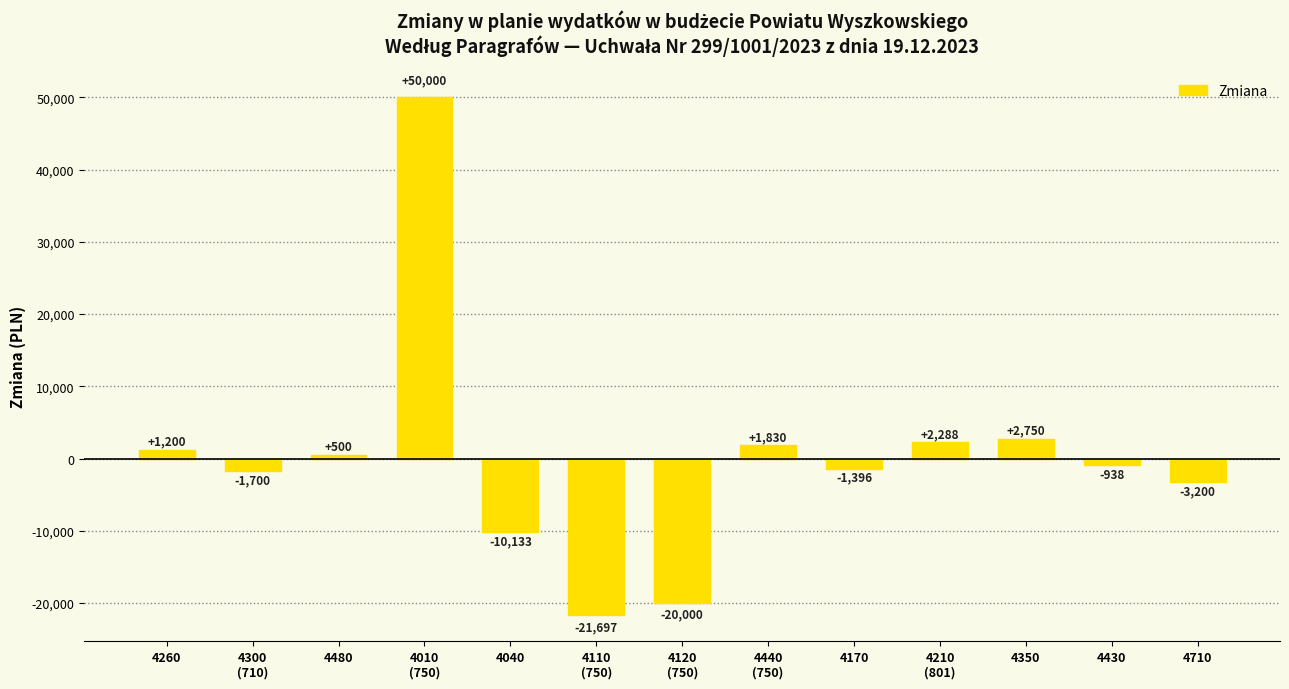

What is the approximate value at 4440
(750)?

1830.4